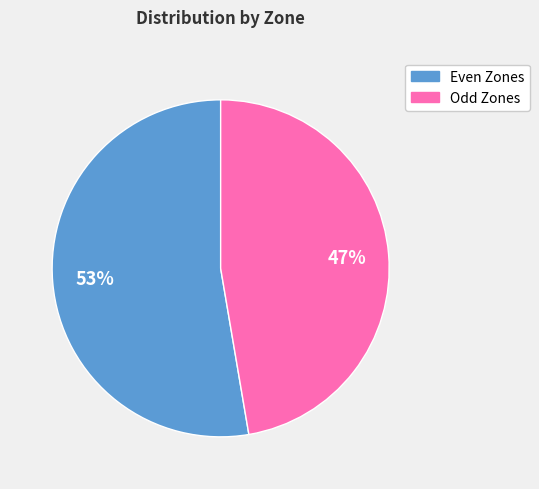

How many segments does this pie chart have?

2